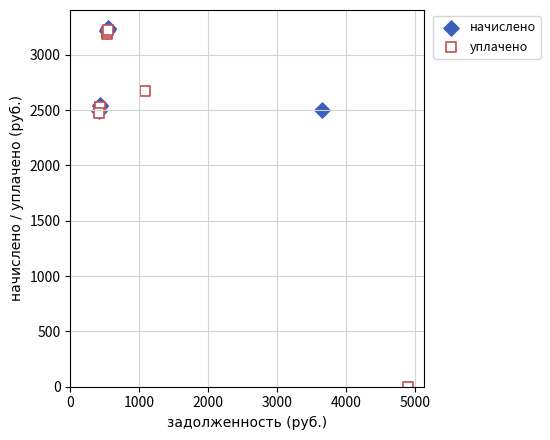

Which series has the widest spread of Y values?

уплачено